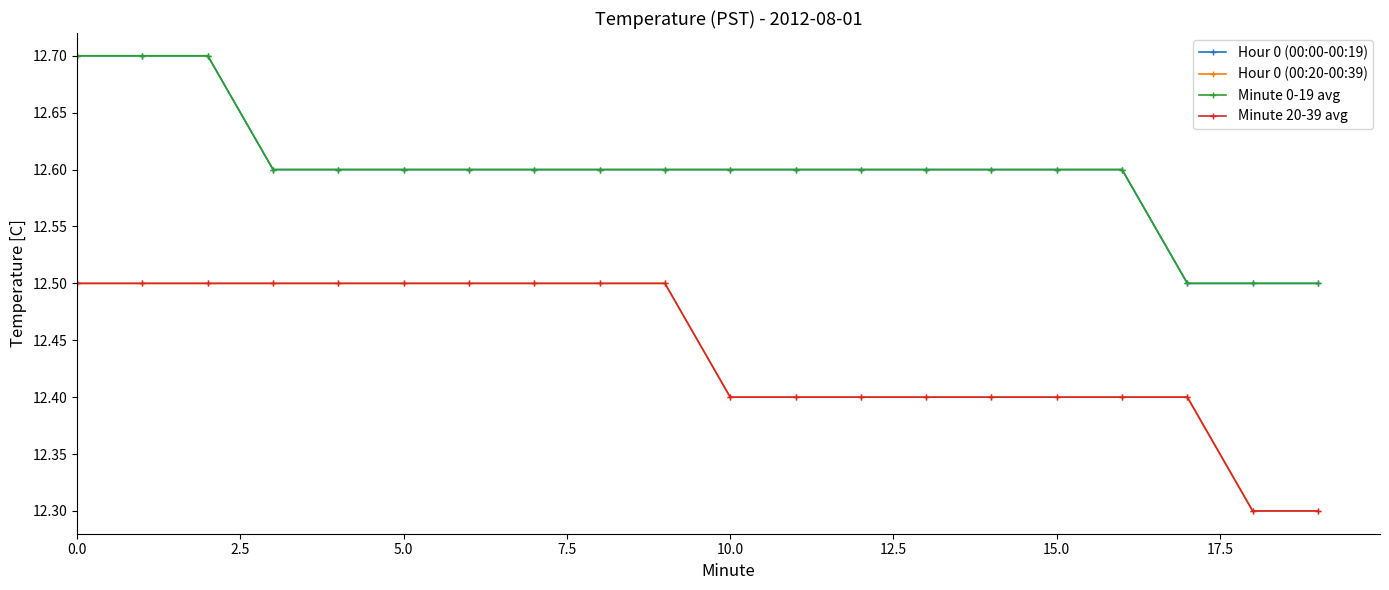

Which series has the largest range (max minus min)?

Hour 0 (00:00-00:19)